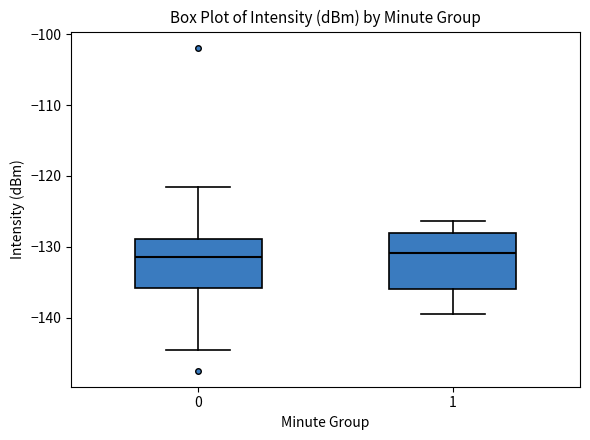

Reading left to right, read every box against the y-axis: the position of its median line, the range the box covers, and the ends of its whiskers. The values are not printed on the chart, so give them approximately, as read against the axis.

0: median -131, box -136 to -129, whiskers -145 to -122
1: median -131, box -136 to -128, whiskers -139 to -126